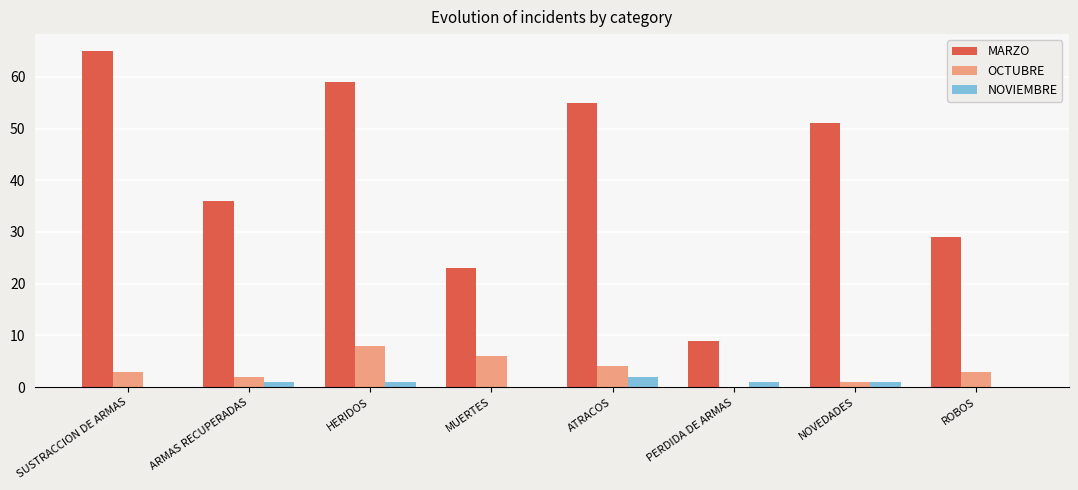

How many distinct data groups are displayed?

3